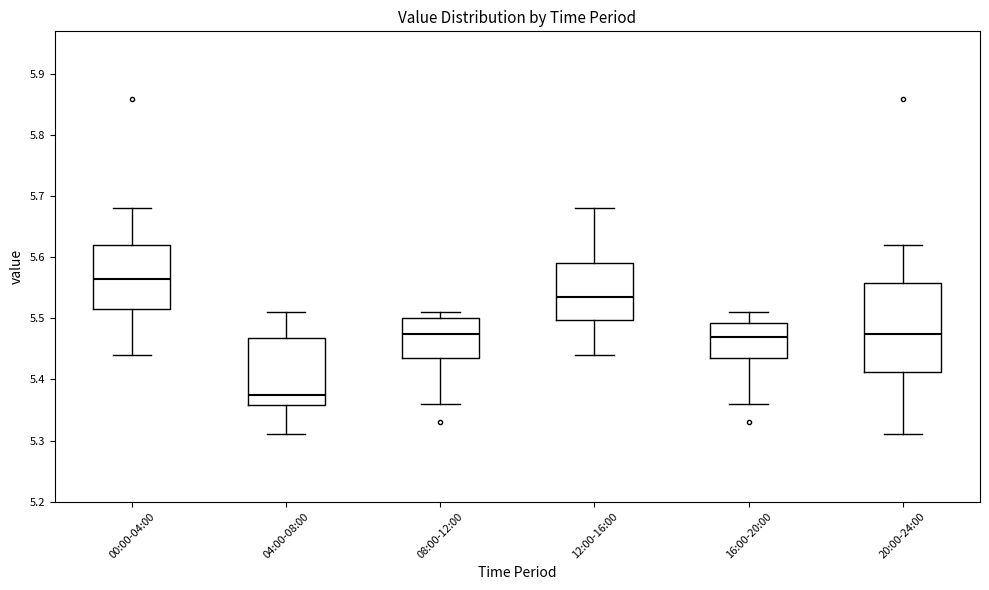

Which box's median line is the highest?

00:00-04:00